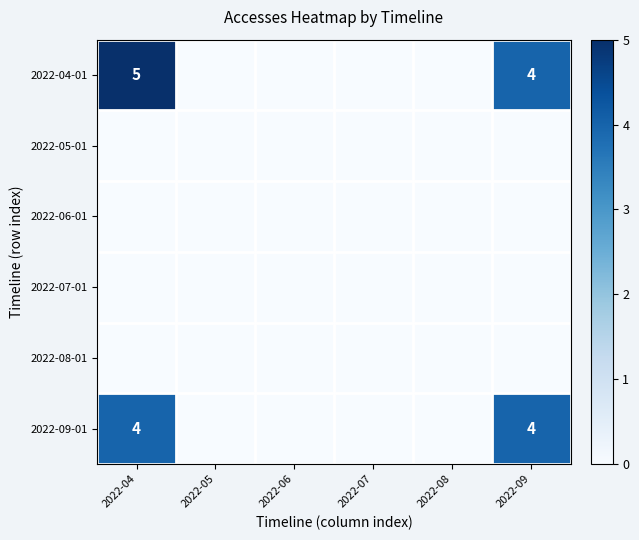

Count the number of data series in this chart.

6